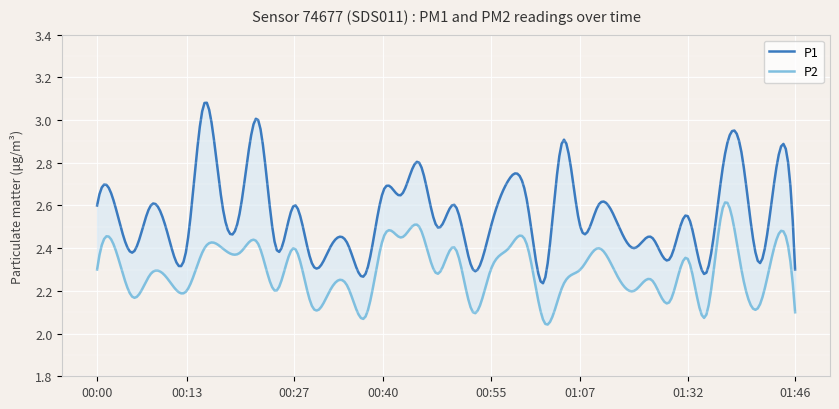

What are all the series names shown in the legend?

P1, P2